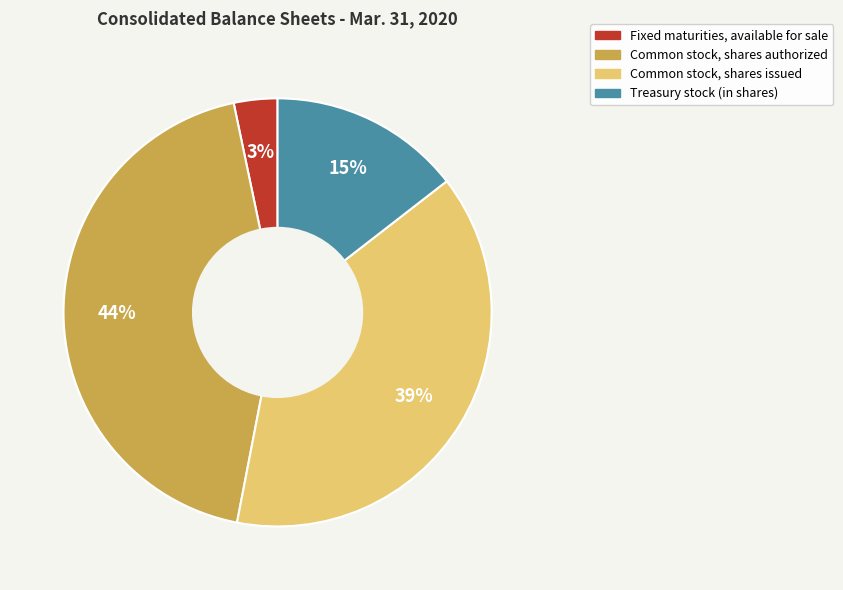

True or false: Fixed maturities, available for sale accounts for 3% of the total.

True